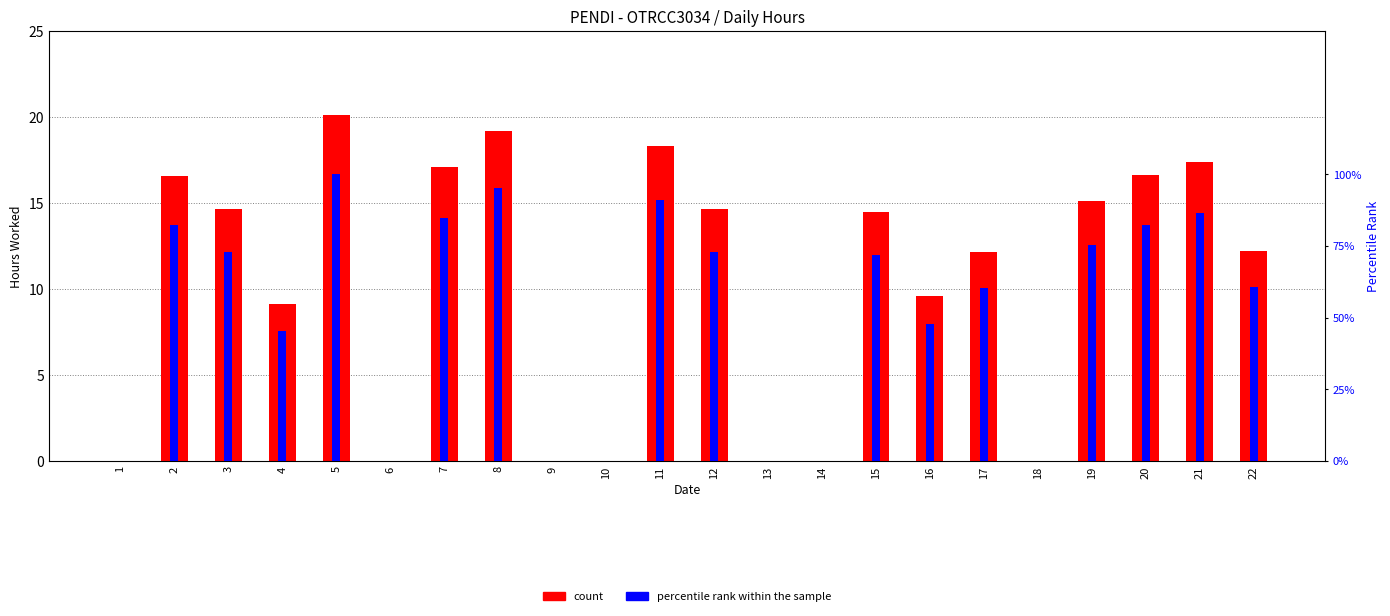

Between 19 and 21, which series saw the biggest shift?

percentile rank within the sample